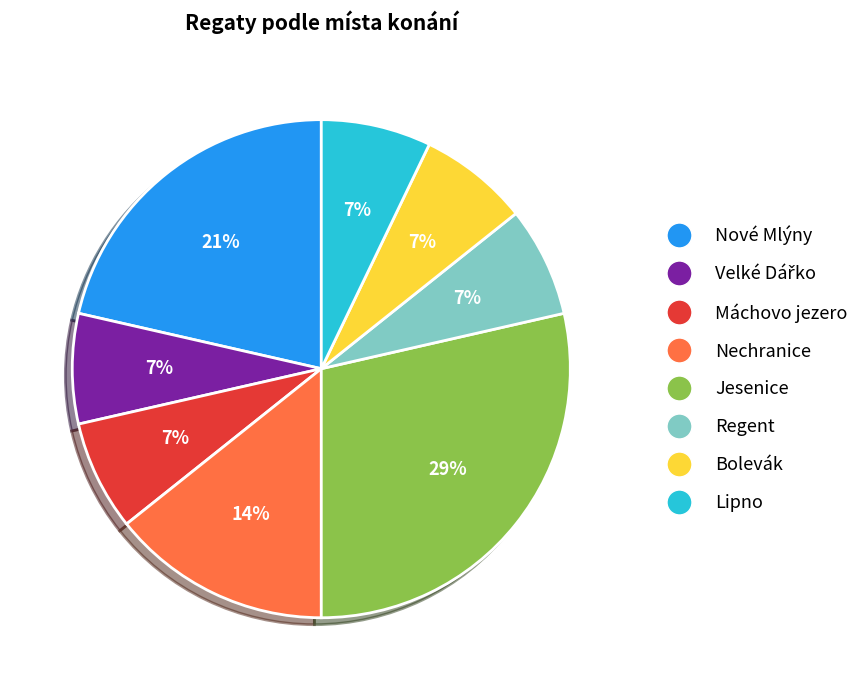

Combined, do Nechranice and Lipno account for over 50%?

No